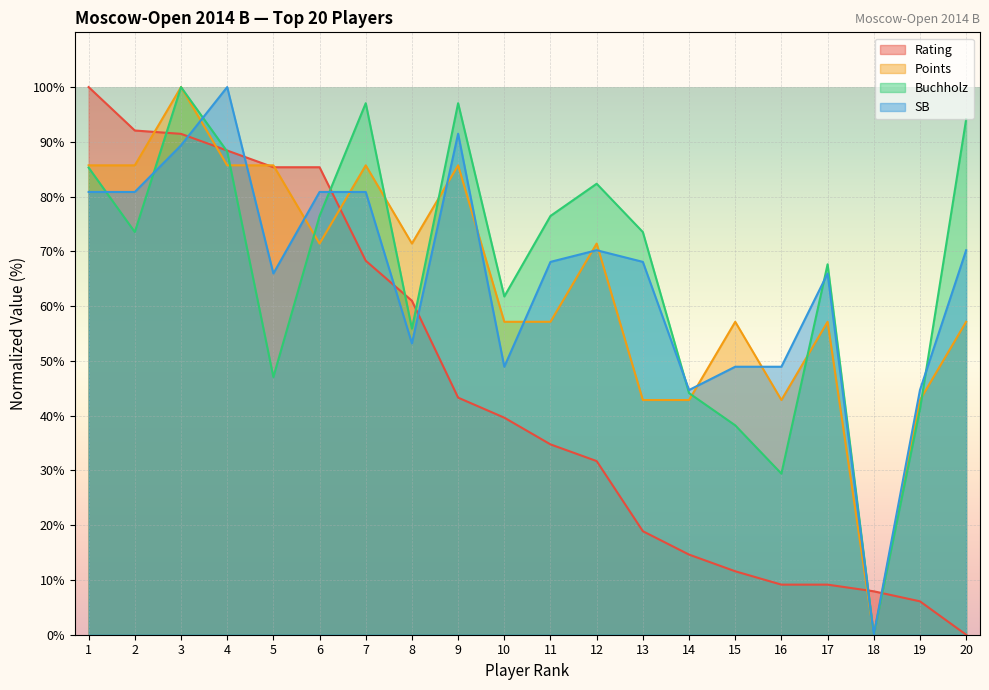

What is the value of the Points point at the 12th from the left?

71.4